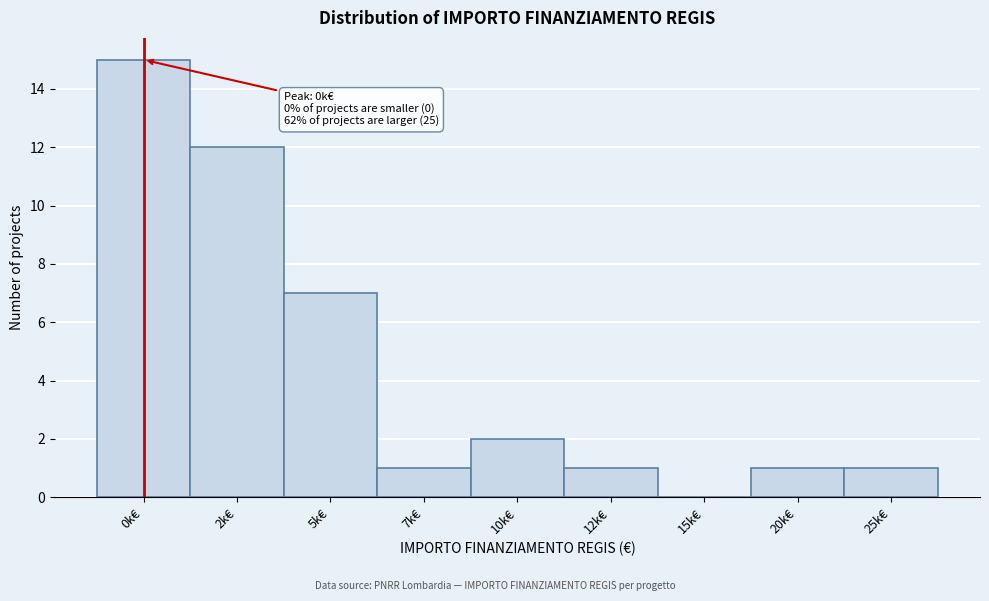

Reading left to right, extract all data points from this chart.

0k€=15	2k€=12	5k€=7	7k€=1	10k€=2	12k€=1	15k€=0	20k€=1	25k€=1